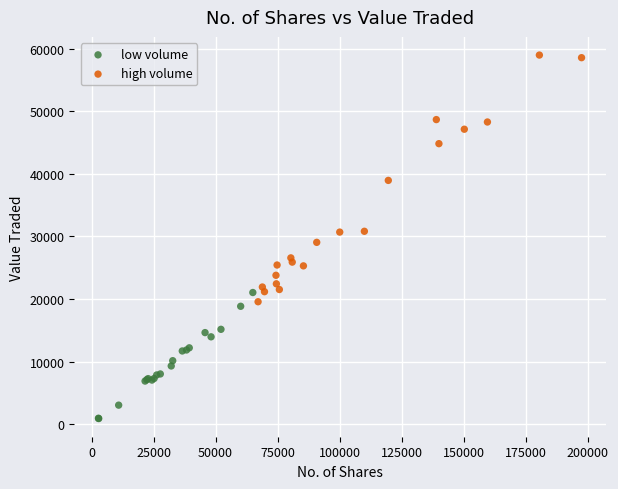

Which series reaches the maximum Y coordinate?

high volume